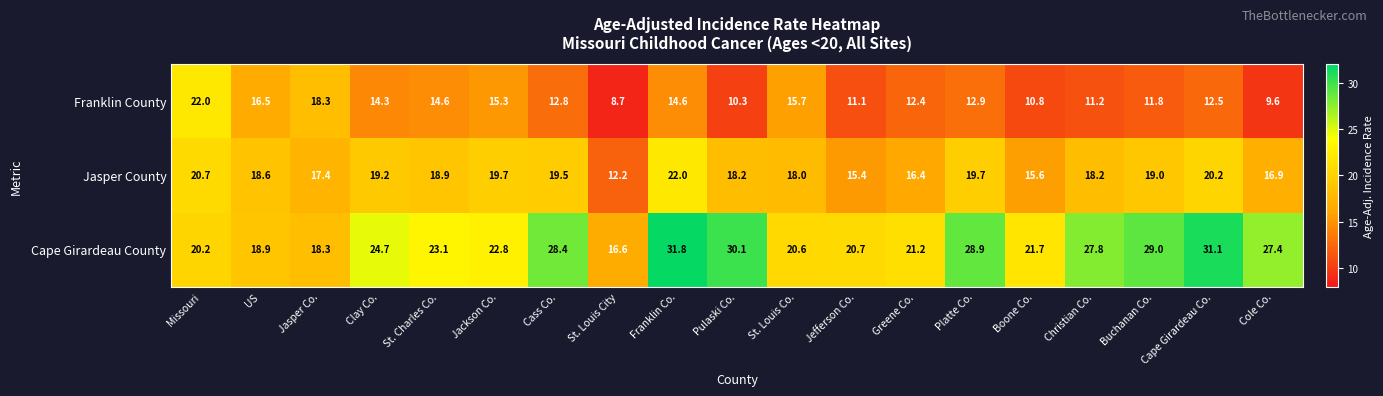

Between Clay Co. and St. Charles Co., which series saw the biggest shift?

Cape Girardeau County